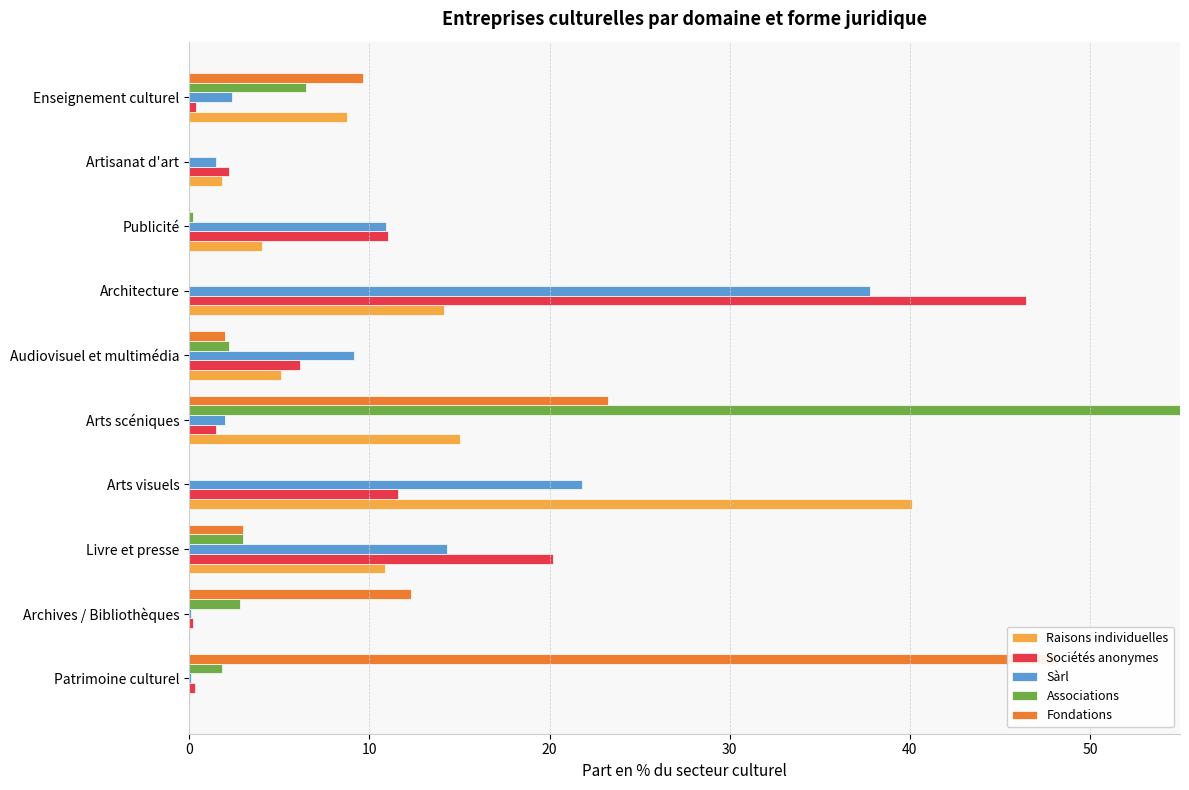

What is the spread (max minus min) of values at Archives / Bibliothèques?

12.2